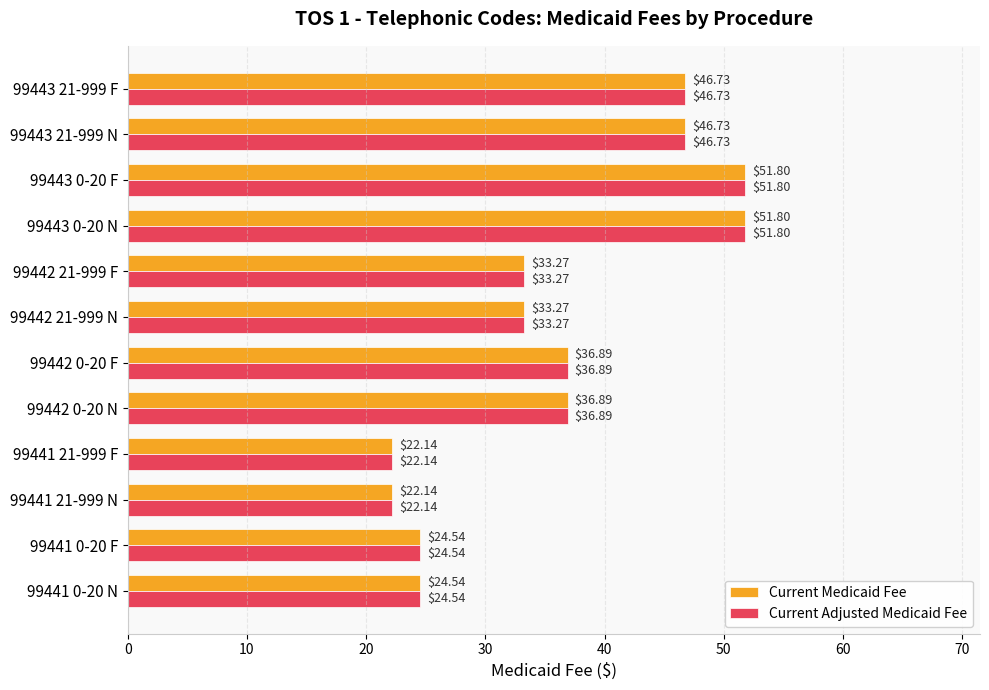

What is the total value across all series at 99443 0-20 F?

103.6